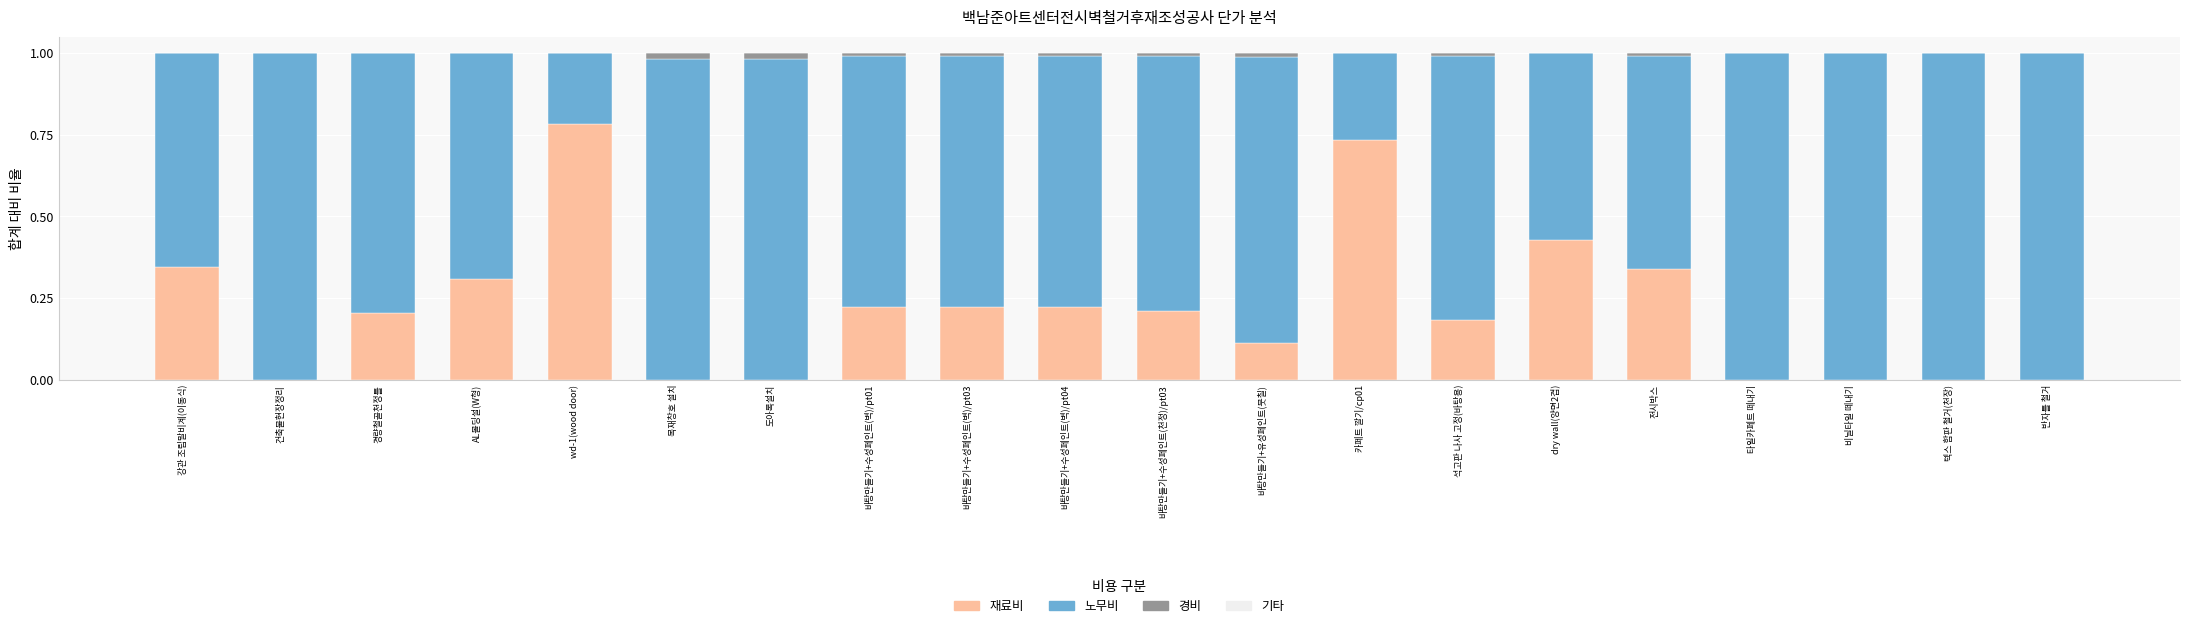

The value of 재료비 at 바탕만들기+수성페인트(천정)/pt03 is 0.2. True or false?

True